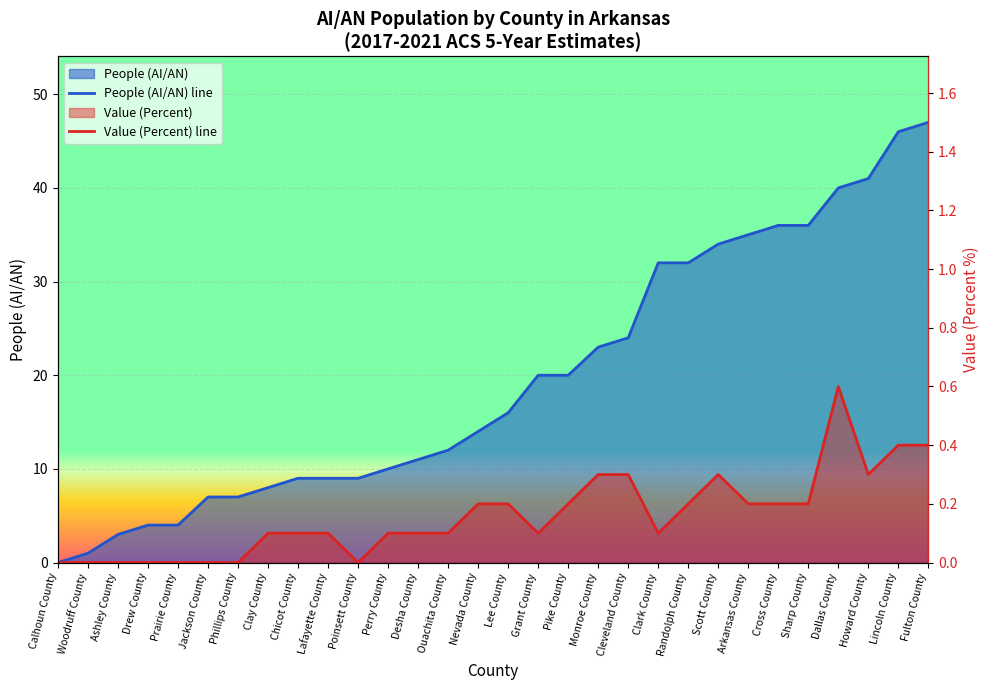

True or false: People (AI/AN) has a value of 3.0 at Ashley County.

True